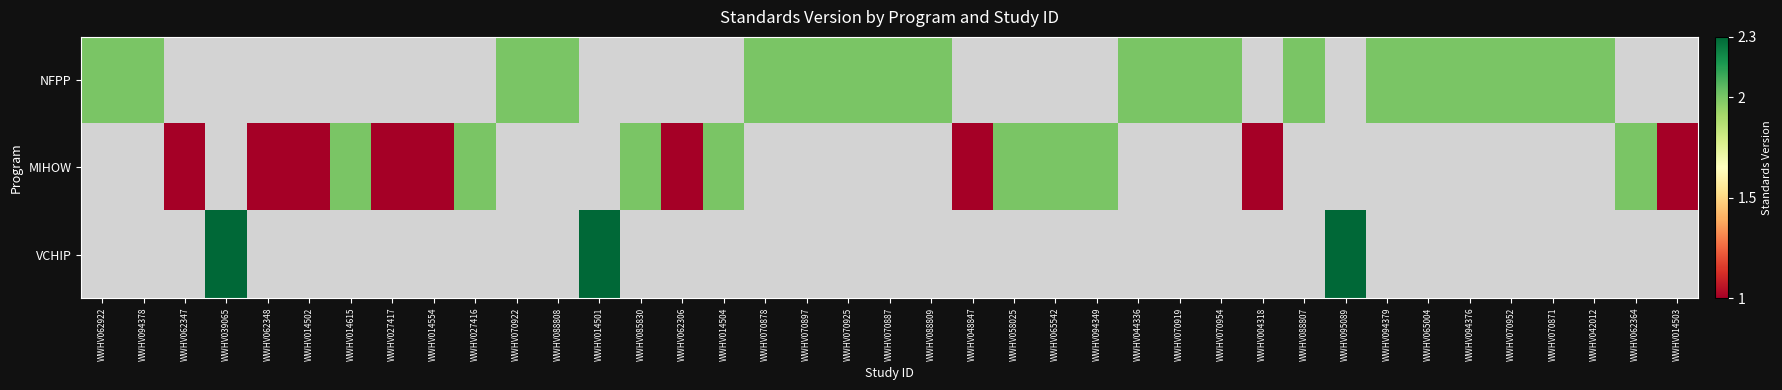

Is the value of VCHIP at WWHV094376 greater than the value of MIHOW at WWHV014504?

No